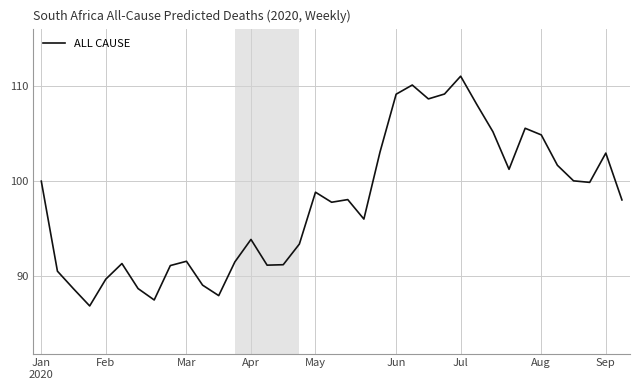

What is the maximum value shown in the chart?

111.0